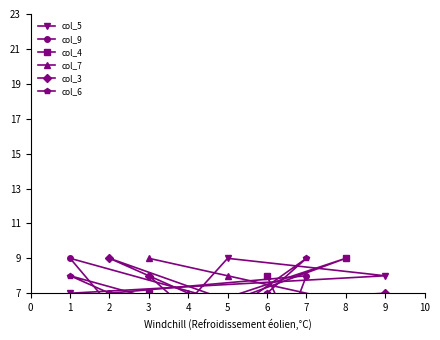

Between 2 and 5, which is larger?

5